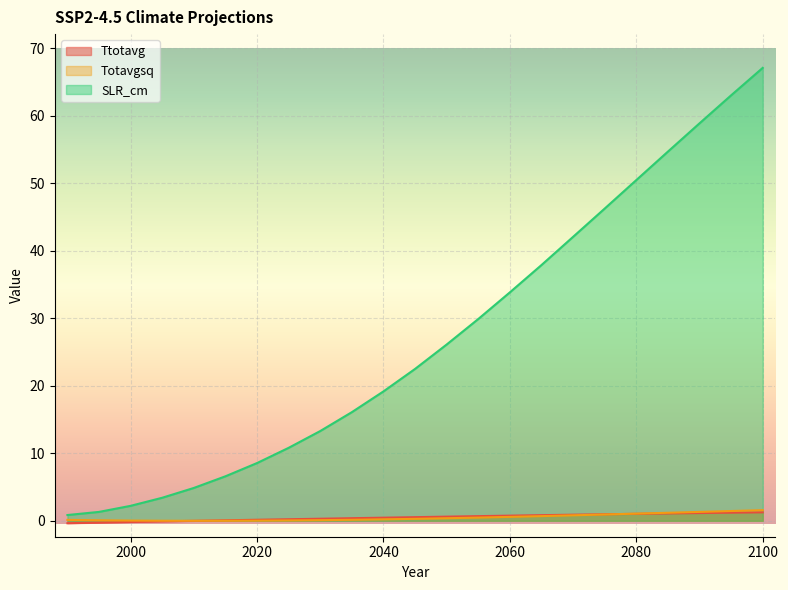

Which series ends up on top after the final intersection of Ttotavg and Totavgsq?

Totavgsq